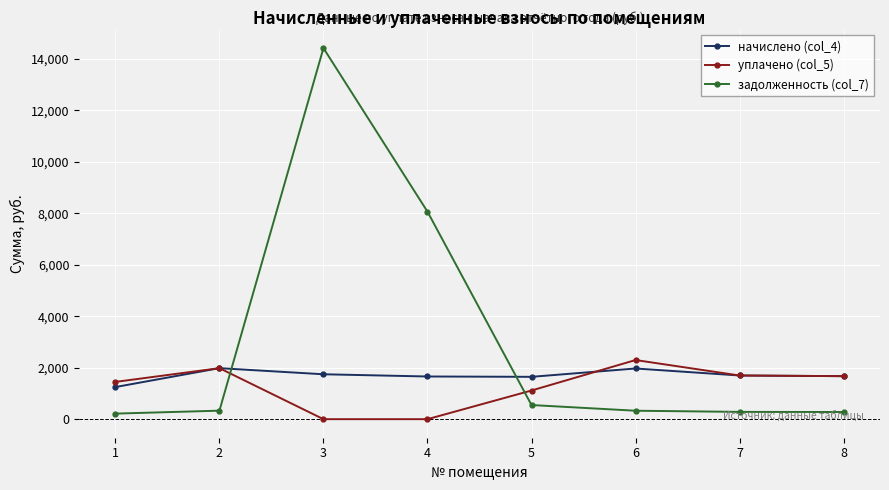

What is the difference between the задолженность (col_7) values at 5 and 8?

270.7